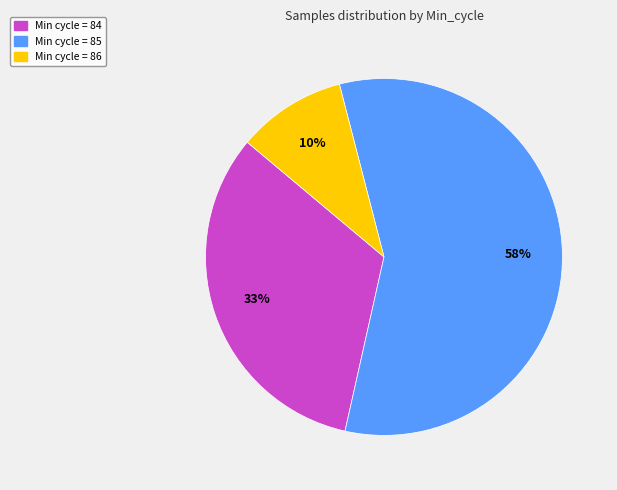

Does any single category account for the majority?

Yes